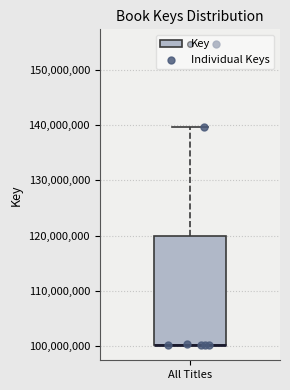

Transcribe this box plot: give where the median line is, the range the box spans, and where the two whiskers end, as read against the y-axis. The values are not printed on the chart, so give them approximately, as read against the axis.

median 100000000 (drawn on the box's lower edge), box 100000000 to 120000000, whiskers 100000000 to 140000000